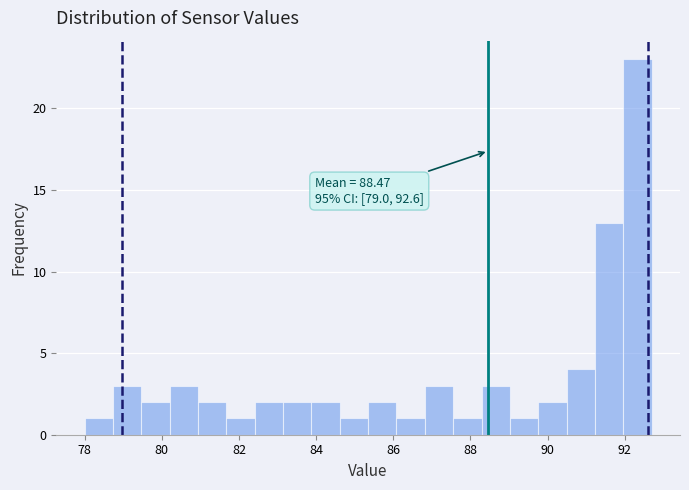

Read against the x-axis, roughly where is the centre of the tallest bar?

92.4